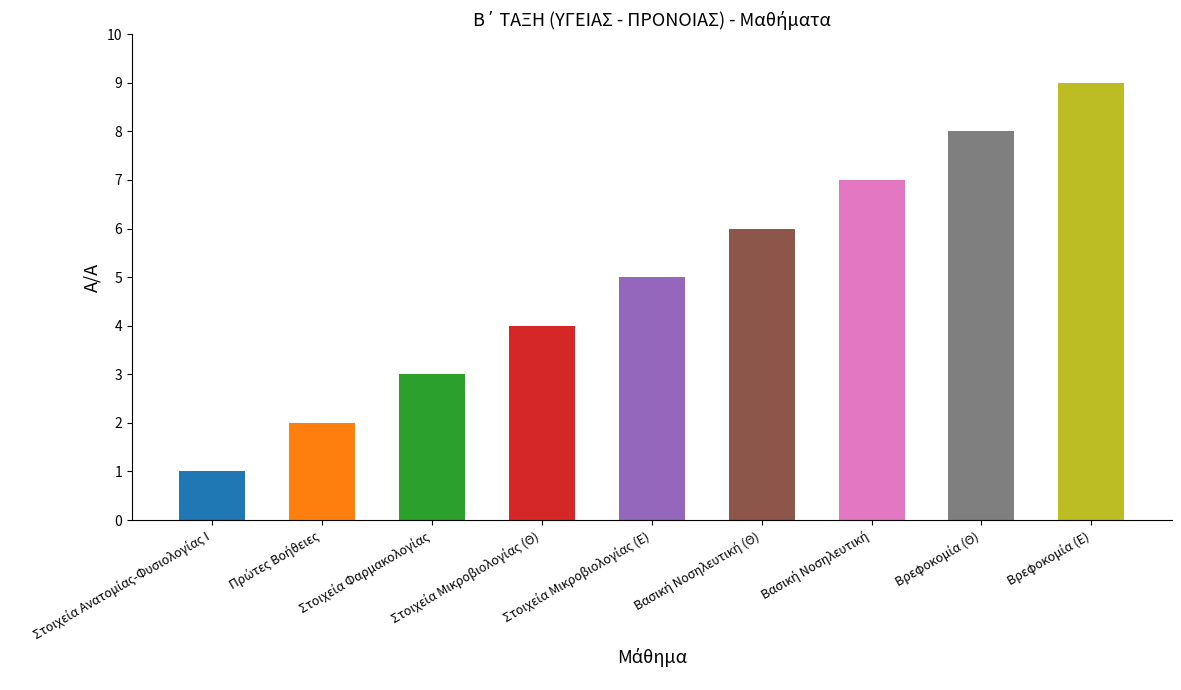

Reading left to right, extract all data points from this chart.

Στοιχεία Ανατομίας-Φυσιολογίας Ι=1	Πρώτες Βοήθειες=2	Στοιχεία Φαρμακολογίας=3	Στοιχεία Μικροβιολογίας (Θ)=4	Στοιχεία Μικροβιολογίας (Ε)=5	Βασική Νοσηλευτική (Θ)=6	Βασική Νοσηλευτική=7	Βρεφοκομία (Θ)=8	Βρεφοκομία (Ε)=9